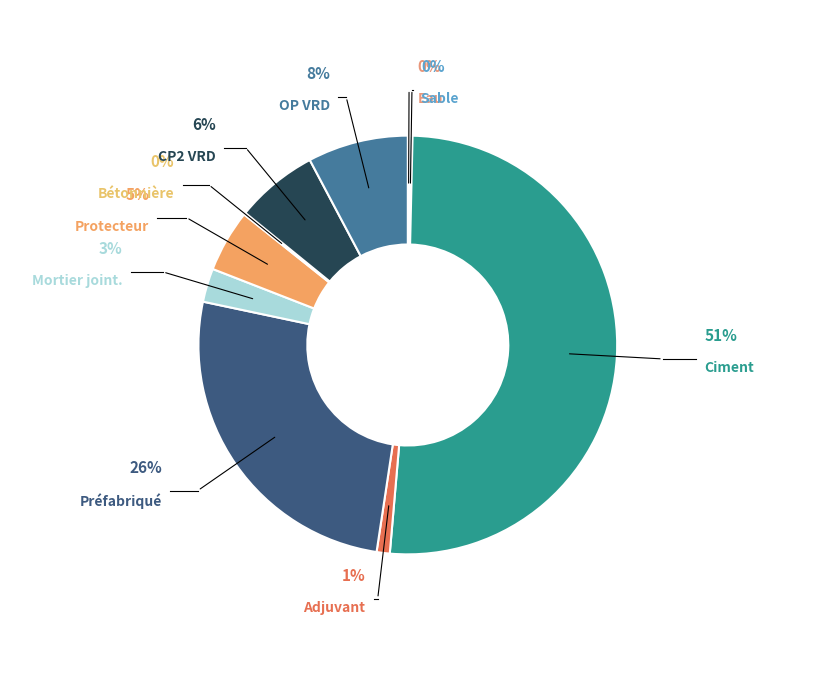

True or false: h (CP2) accounts for 6% of the total.

True